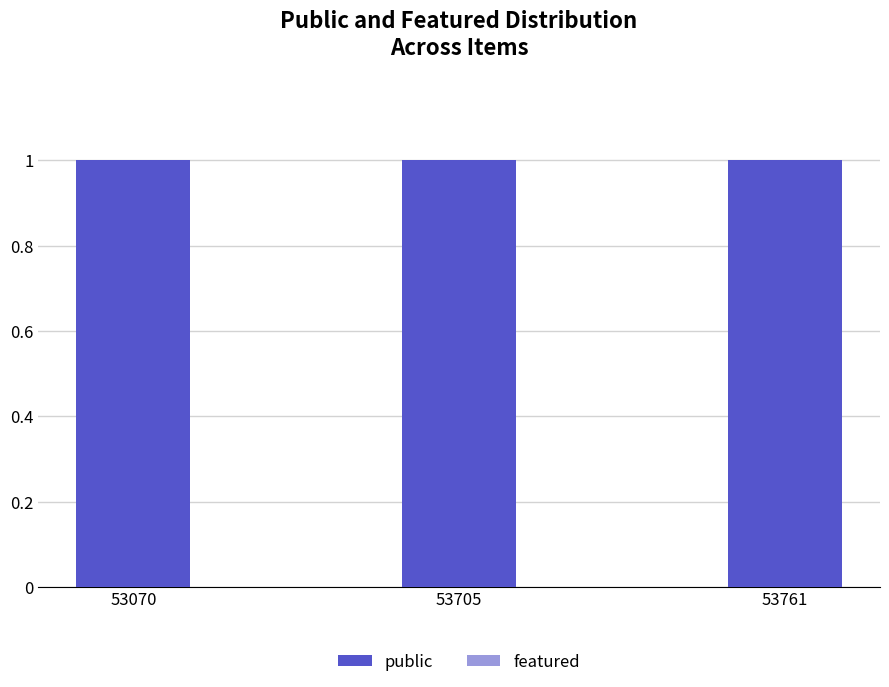

How many bars are there in total?

6